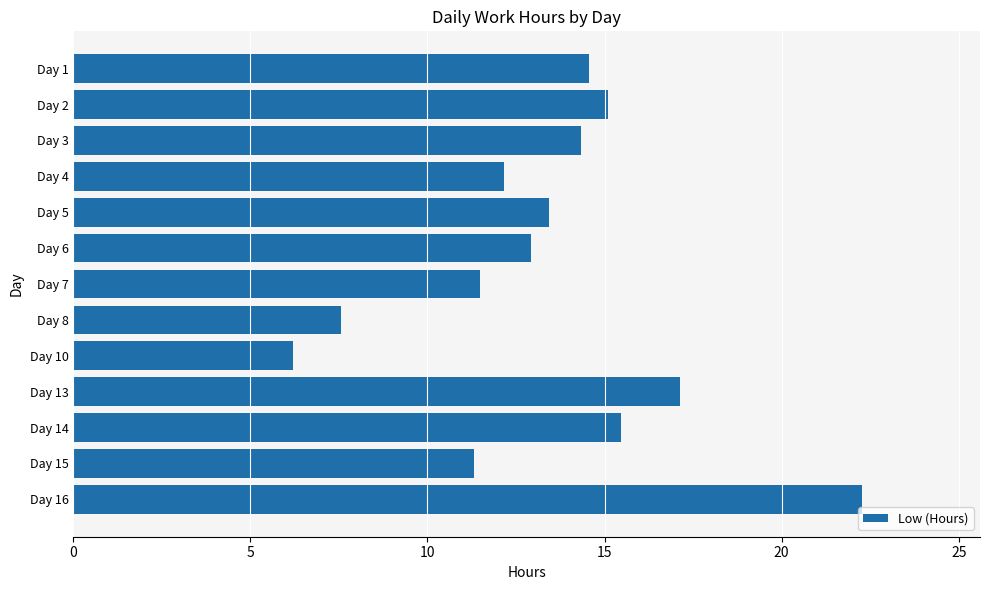

How many categories are shown in the chart?

13